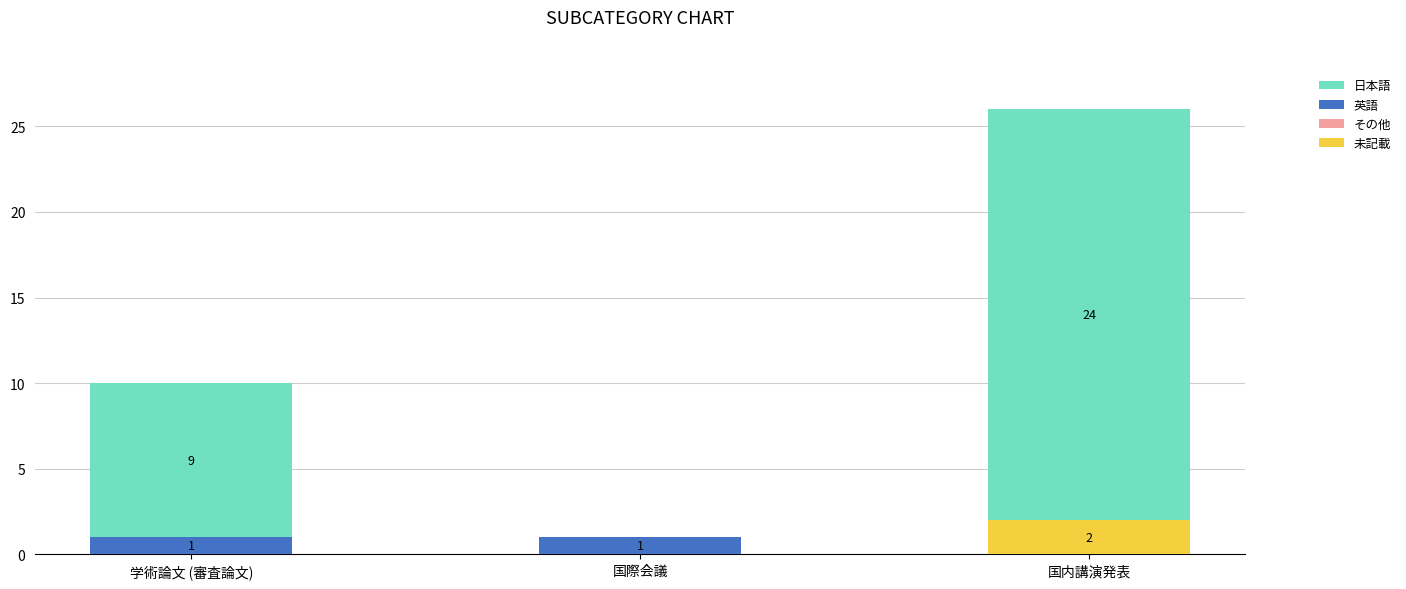

What is the difference between the 未記載 values at 国際会議 and 国内講演発表?

2